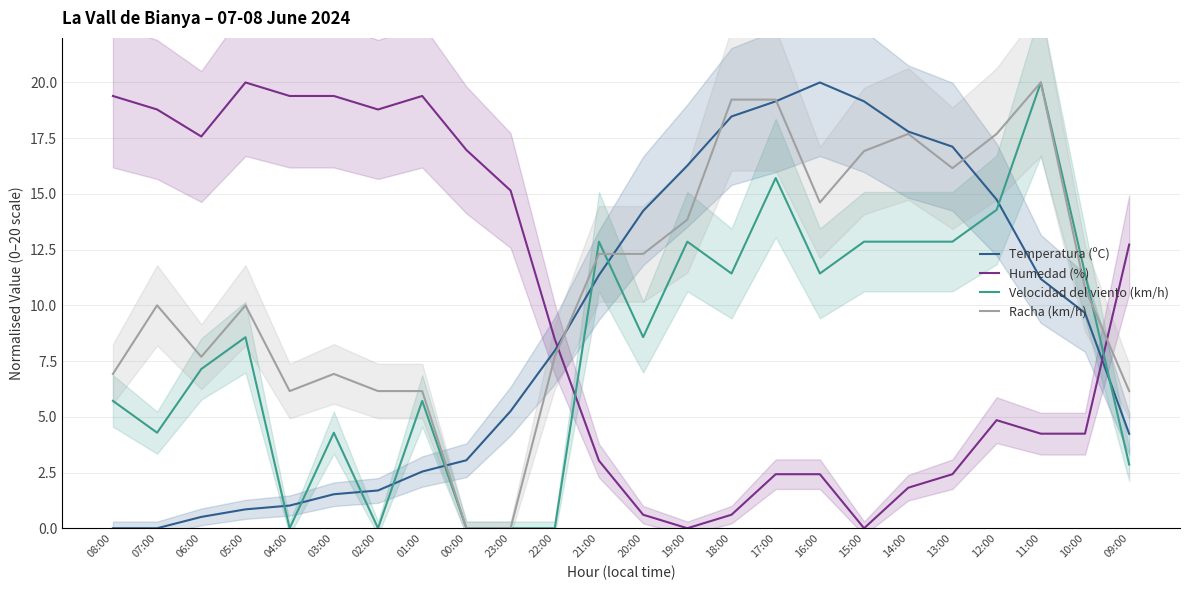

What is the maximum value for Racha (km/h)?

20.0